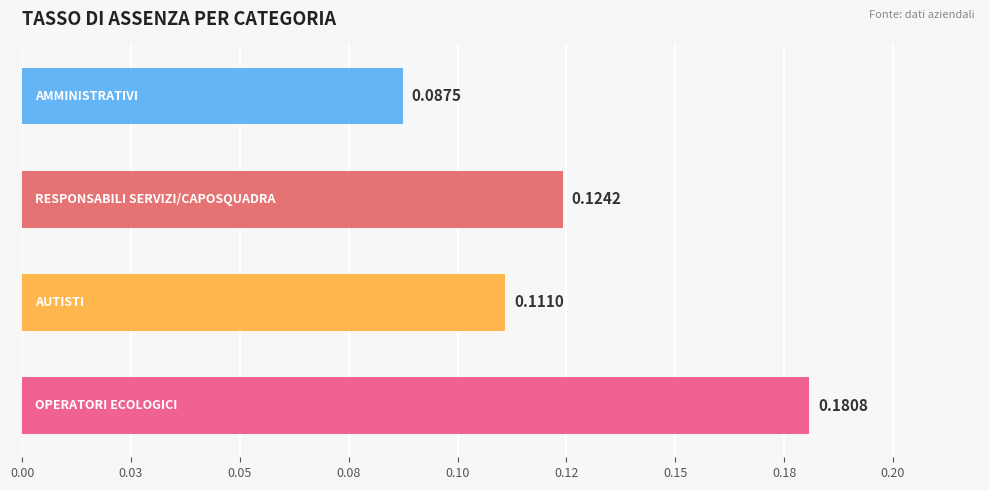

What is the sum of all values?

0.5